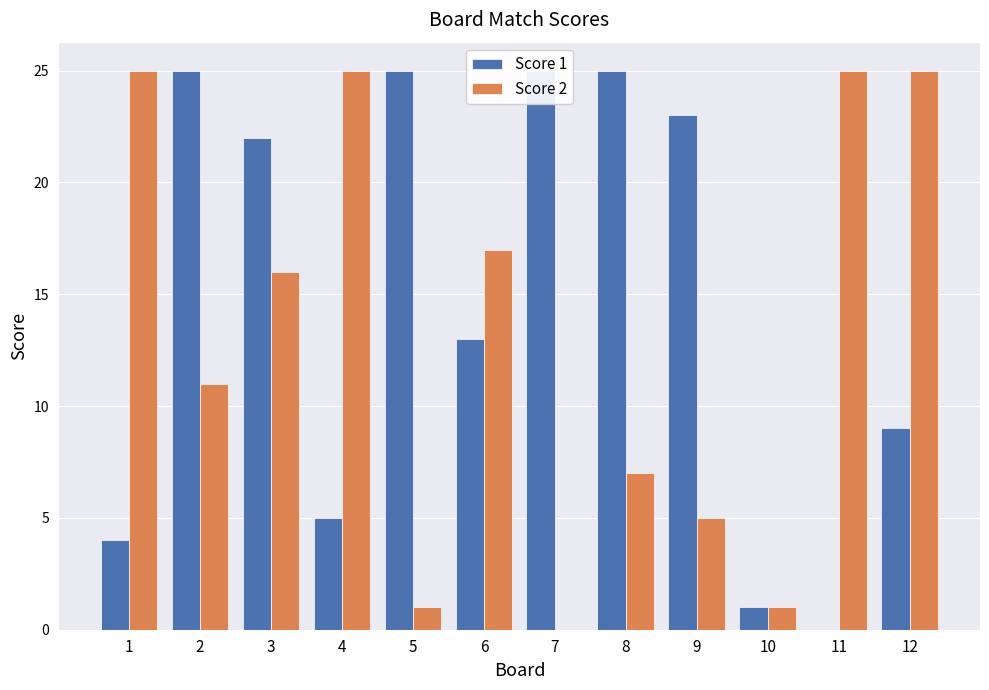

At which label is Score 1 closest to 12?

6